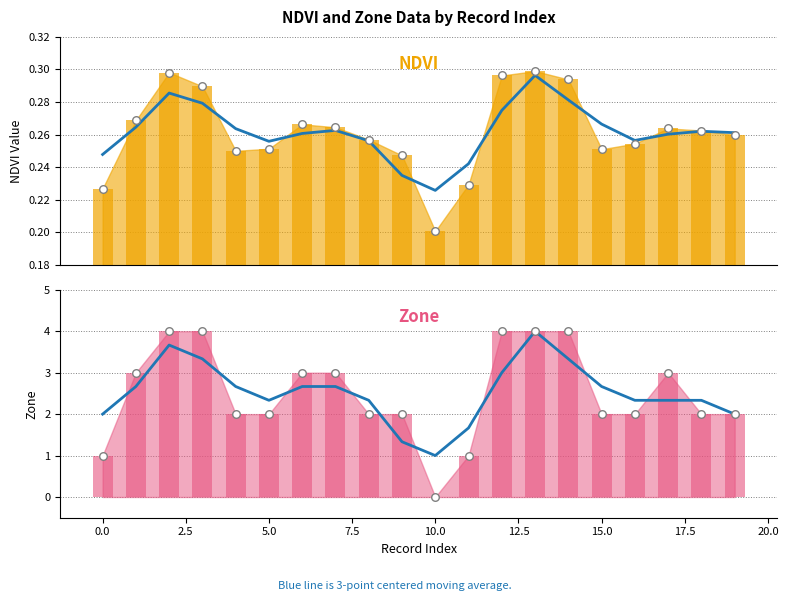

At which category is the sum across all series the highest?

13